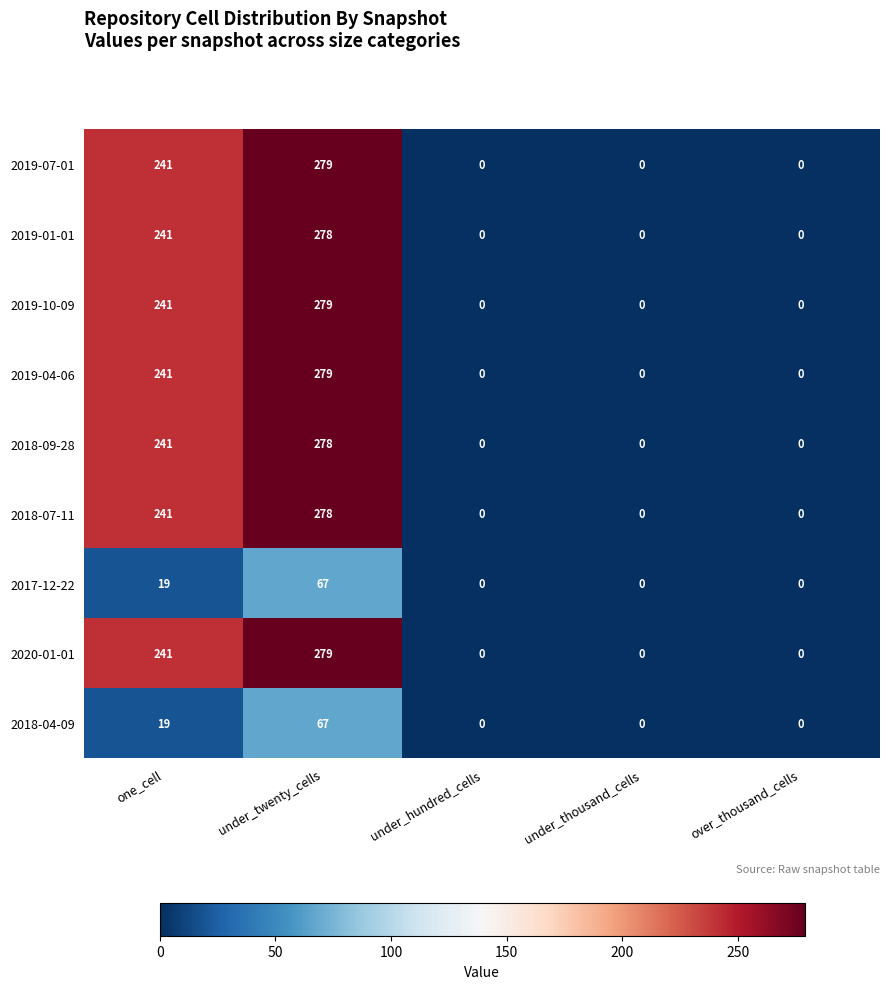

What is the difference between the maximum and minimum values in the 2019-01-01 series?

278